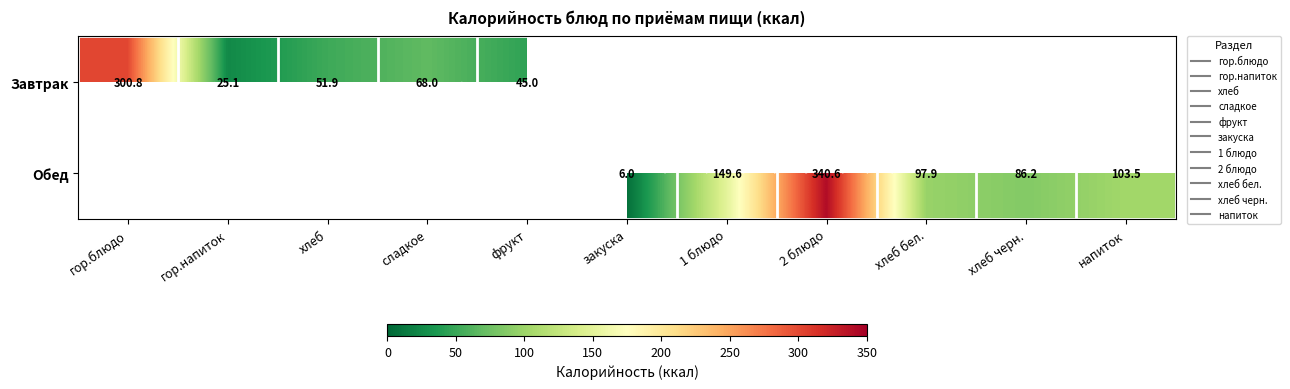

At which label is Завтрак closest to 150?

сладкое